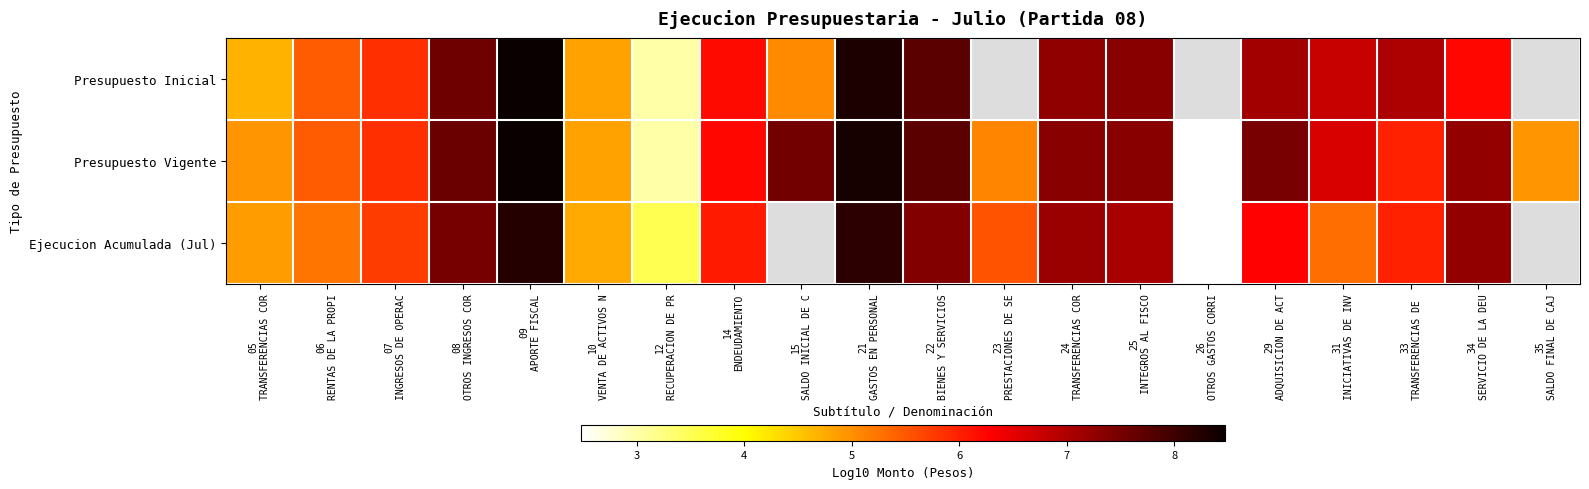

True or false: Presupuesto Vigente has a value of 4.9 at 05 TRANSFERENCIAS COR.

True